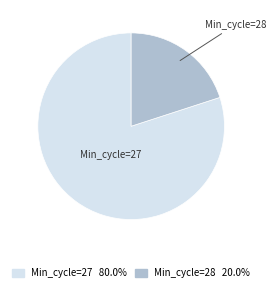

Is there a majority slice in this chart?

Yes